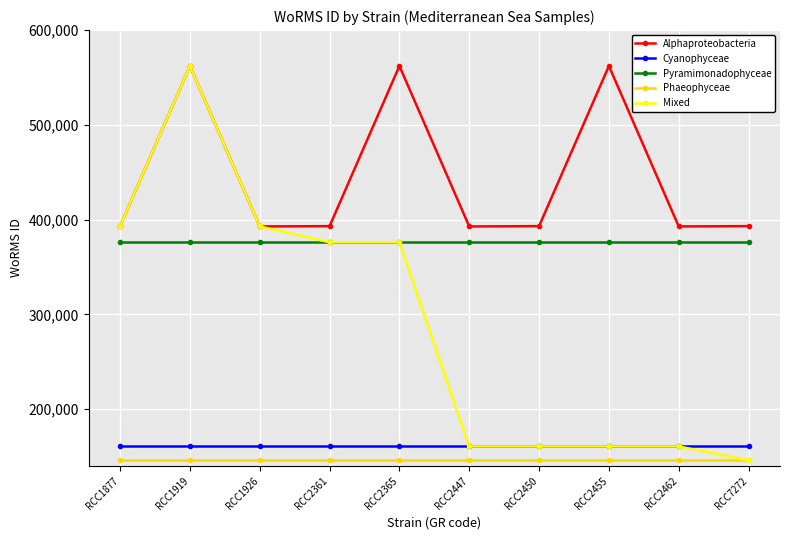

True or false: Alphaproteobacteria and Pyramimonadophyceae intersect in this chart.

False